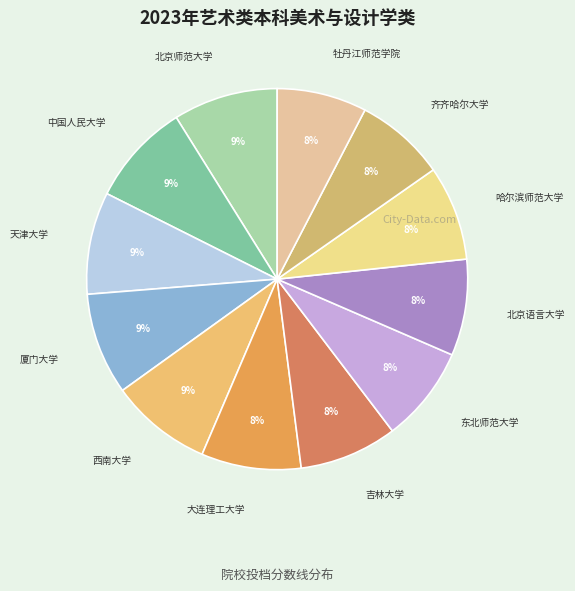

Is there a majority slice in this chart?

No